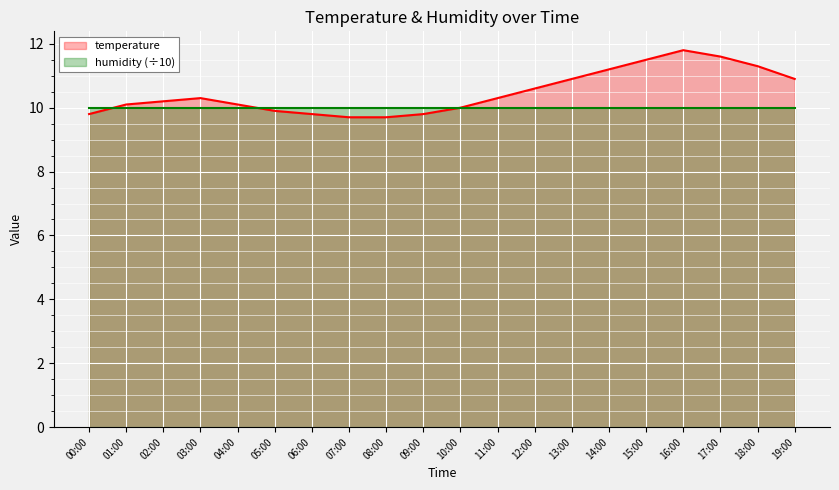

Reading left to right, what are all the values shown in this chart?

00:00=9.8	01:00=10.1	02:00=10.2	03:00=10.3	04:00=10.1	05:00=9.9	06:00=9.8	07:00=9.7	08:00=9.7	09:00=9.8	10:00=10.0	11:00=10.3	12:00=10.6	13:00=10.9	14:00=11.2	15:00=11.5	16:00=11.8	17:00=11.6	18:00=11.3	19:00=10.9